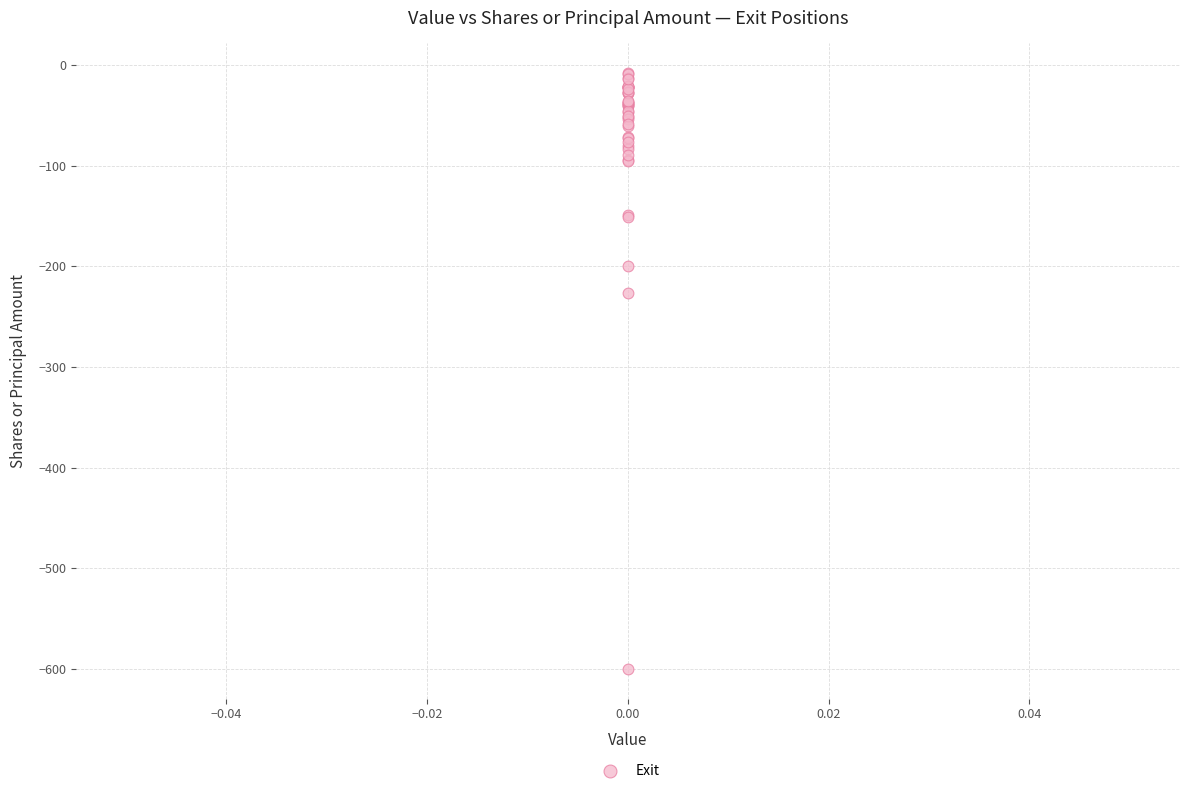

What Y value in the scatter plot is closest to -304?

-227